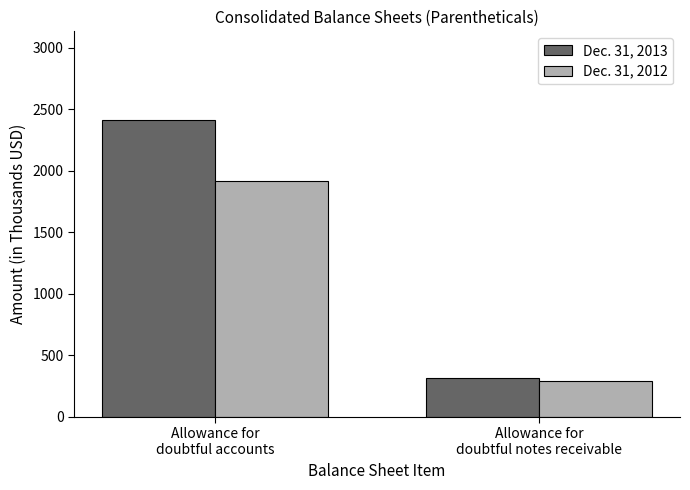

Which series has the widest spread of values?

Dec. 31, 2013